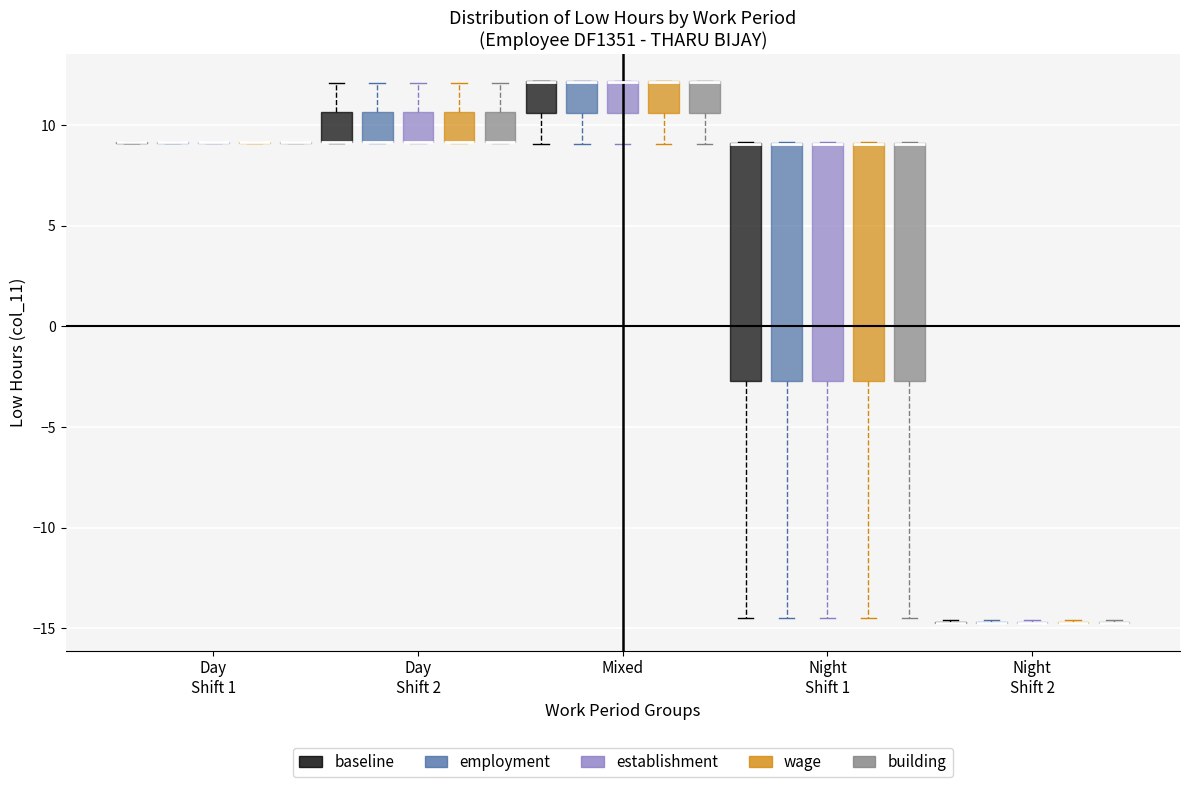

Reading left to right, read every box against the y-axis: the position of its median line, the range the box covers, and the ends of its whiskers. The values are not printed on the chart, so give them approximately, as read against the axis.

Day Shift 1 (baseline): box collapsed to a line at 9.0, whiskers 9.0 to 9.0
Day Shift 1 (employment): box collapsed to a line at 9.0, whiskers 9.0 to 9.0
Day Shift 1 (establishment): box collapsed to a line at 9.0, whiskers 9.0 to 9.0
Day Shift 1 (wage): box collapsed to a line at 9.0, whiskers 9.0 to 9.0
Day Shift 1 (building): box collapsed to a line at 9.0, whiskers 9.0 to 9.0
Day Shift 2 (baseline): median 9.0 (drawn on the box's lower edge), box 9.0 to 10.5, whiskers 9.0 to 12.0
Day Shift 2 (employment): median 9.0 (drawn on the box's lower edge), box 9.0 to 10.5, whiskers 9.0 to 12.0
Day Shift 2 (establishment): median 9.0 (drawn on the box's lower edge), box 9.0 to 10.5, whiskers 9.0 to 12.0
Day Shift 2 (wage): median 9.0 (drawn on the box's lower edge), box 9.0 to 10.5, whiskers 9.0 to 12.0
Day Shift 2 (building): median 9.0 (drawn on the box's lower edge), box 9.0 to 10.5, whiskers 9.0 to 12.0
Mixed (baseline): median 12.0 (drawn on the box's upper edge), box 10.5 to 12.0, whiskers 9.0 to 12.0
Mixed (employment): median 12.0 (drawn on the box's upper edge), box 10.5 to 12.0, whiskers 9.0 to 12.0
Mixed (establishment): median 12.0 (drawn on the box's upper edge), box 10.5 to 12.0, whiskers 9.0 to 12.0
Mixed (wage): median 12.0 (drawn on the box's upper edge), box 10.5 to 12.0, whiskers 9.0 to 12.0
Mixed (building): median 12.0 (drawn on the box's upper edge), box 10.5 to 12.0, whiskers 9.0 to 12.0
Night Shift 1 (baseline): median 9.0 (drawn on the box's upper edge), box -2.5 to 9.0, whiskers -14.5 to 9.0
Night Shift 1 (employment): median 9.0 (drawn on the box's upper edge), box -2.5 to 9.0, whiskers -14.5 to 9.0
Night Shift 1 (establishment): median 9.0 (drawn on the box's upper edge), box -2.5 to 9.0, whiskers -14.5 to 9.0
Night Shift 1 (wage): median 9.0 (drawn on the box's upper edge), box -2.5 to 9.0, whiskers -14.5 to 9.0
Night Shift 1 (building): median 9.0 (drawn on the box's upper edge), box -2.5 to 9.0, whiskers -14.5 to 9.0
Night Shift 2 (baseline): box collapsed to a line at -15.0, whiskers -15.0 to -14.5
Night Shift 2 (employment): box collapsed to a line at -15.0, whiskers -15.0 to -14.5
Night Shift 2 (establishment): box collapsed to a line at -15.0, whiskers -15.0 to -14.5
Night Shift 2 (wage): box collapsed to a line at -15.0, whiskers -15.0 to -14.5
Night Shift 2 (building): box collapsed to a line at -15.0, whiskers -15.0 to -14.5